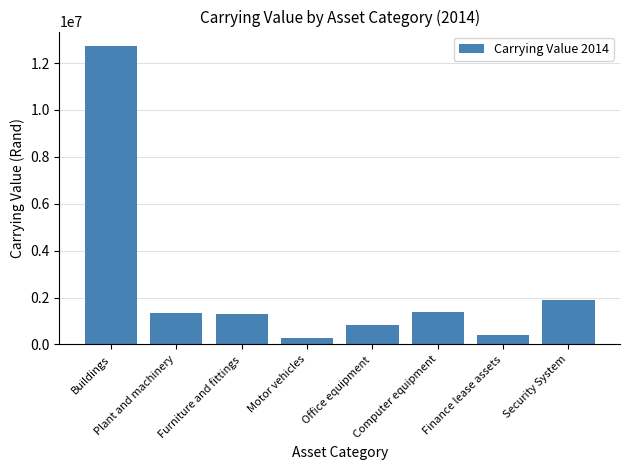

Between Security System and Buildings, which is larger?

Buildings